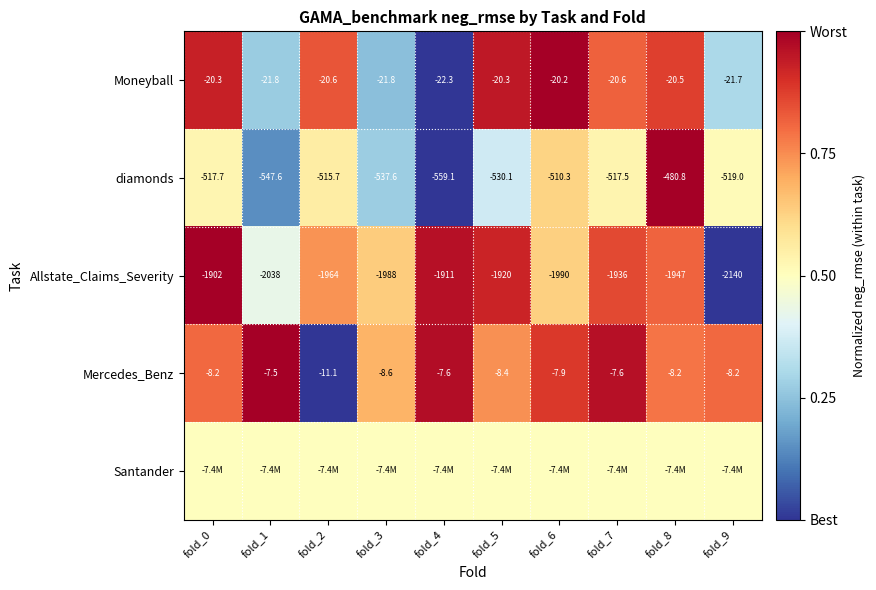

What is the average value of the Allstate_Claims_Severity series?

-1973.6